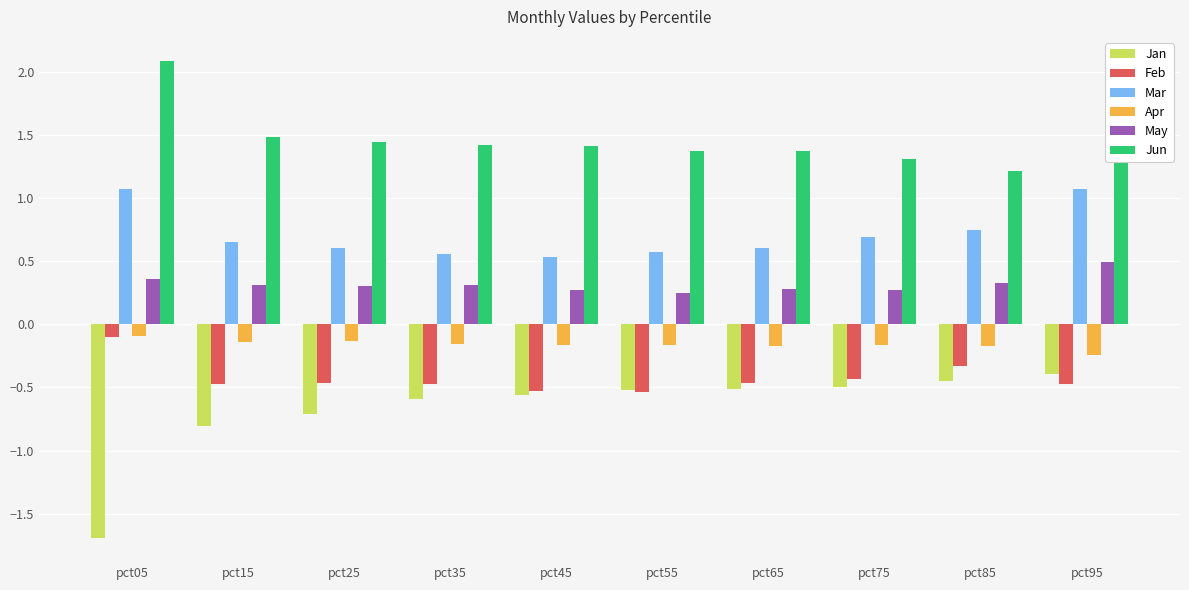

The value of Jun at pct35 is 2.6. True or false?

False